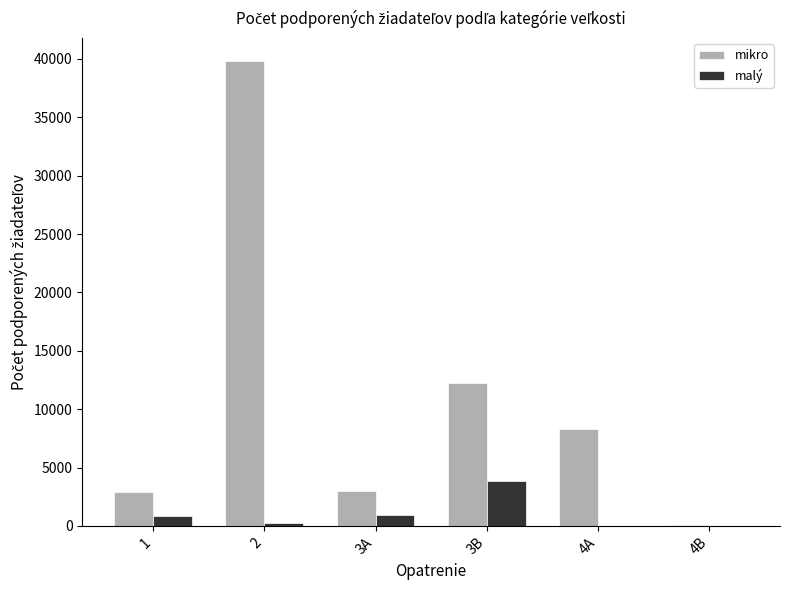

Which label corresponds to the largest value in the chart?

2